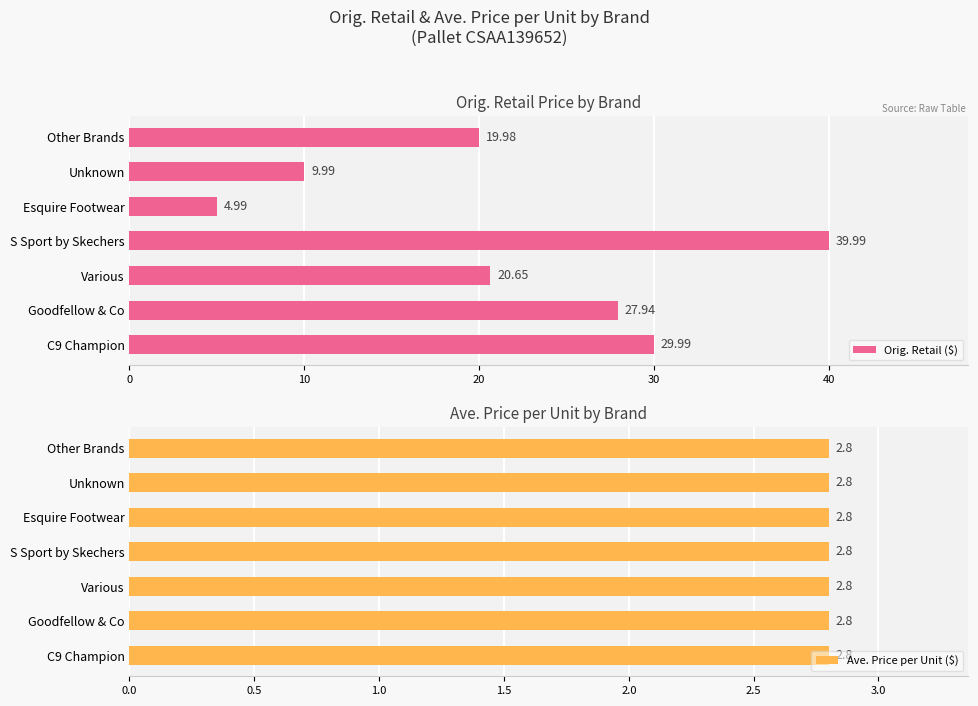

At which label does Orig. Retail ($) reach its minimum?

Esquire Footwear